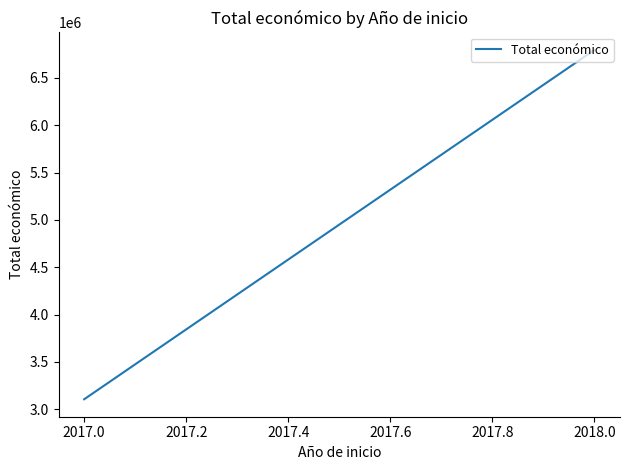

Is it true that the value at 2017.0 is 4511800.8?

False